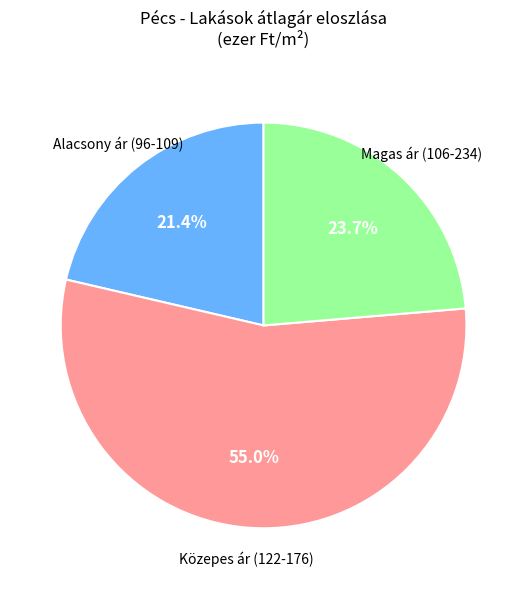

Is there any slice that represents more than half of the pie?

Yes